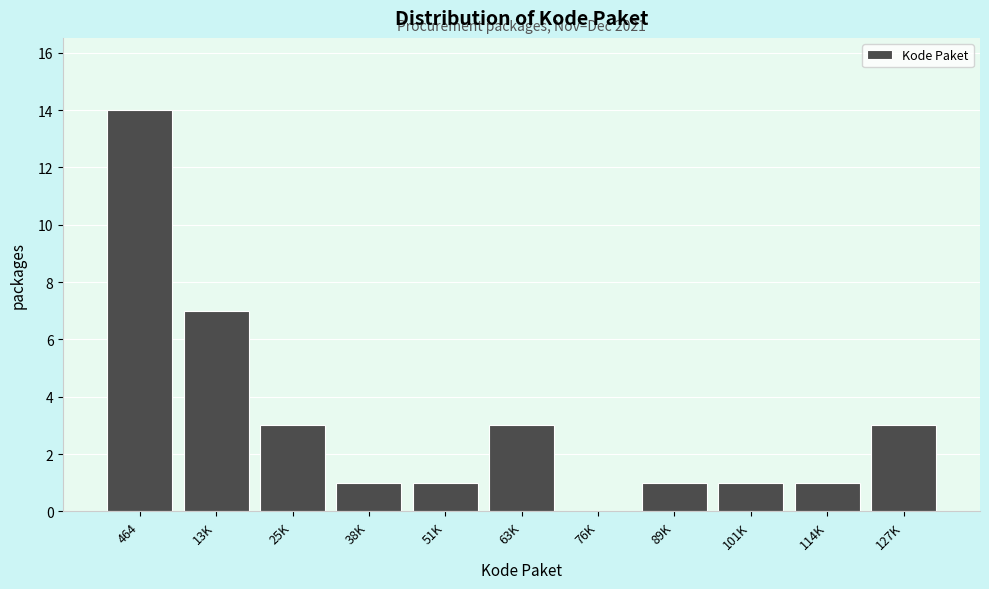

Reading right to left, list all the values displayed in this chart.

127K=3	114K=1	101K=1	89K=1	76K=0	63K=3	51K=1	38K=1	25K=3	13K=7	464=14